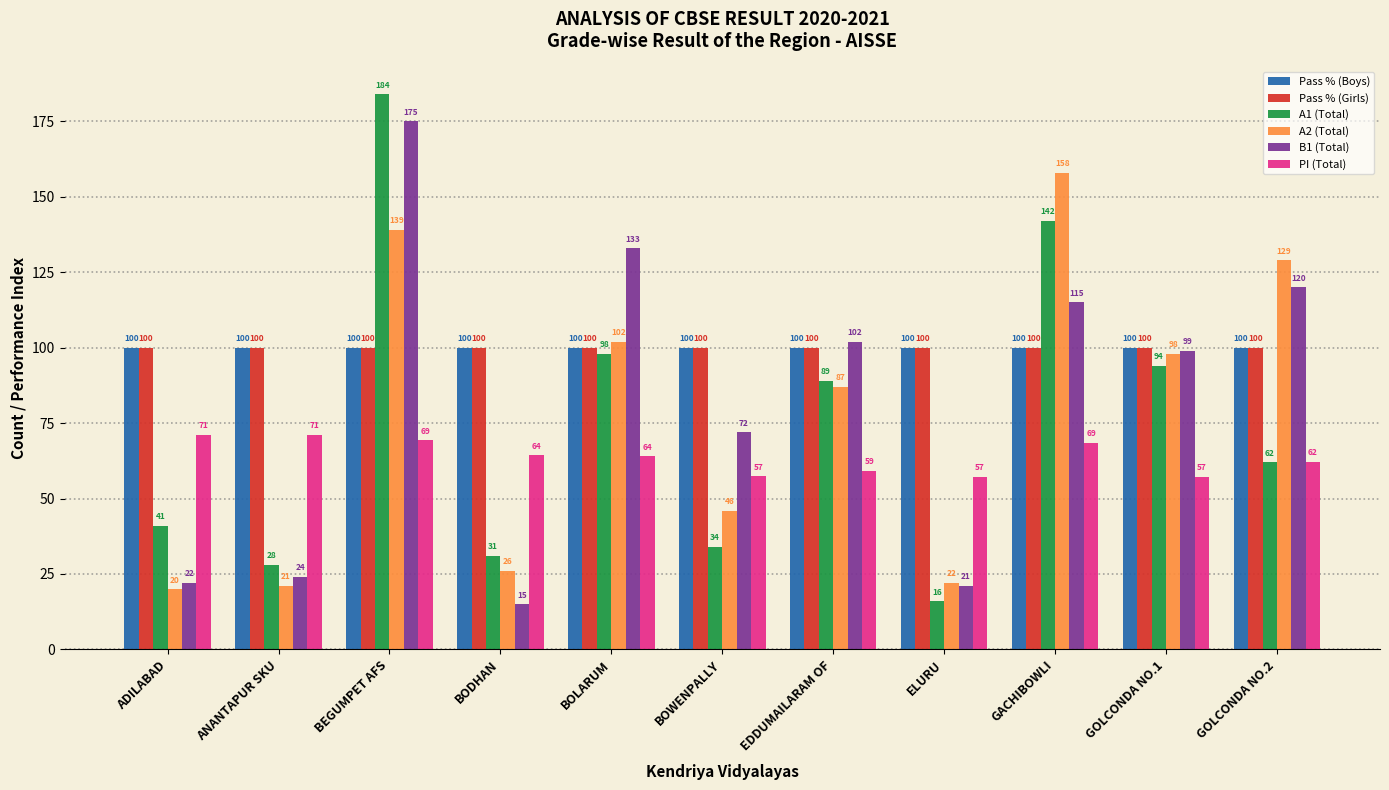

At how many categories does at least one series exceed 106?

4